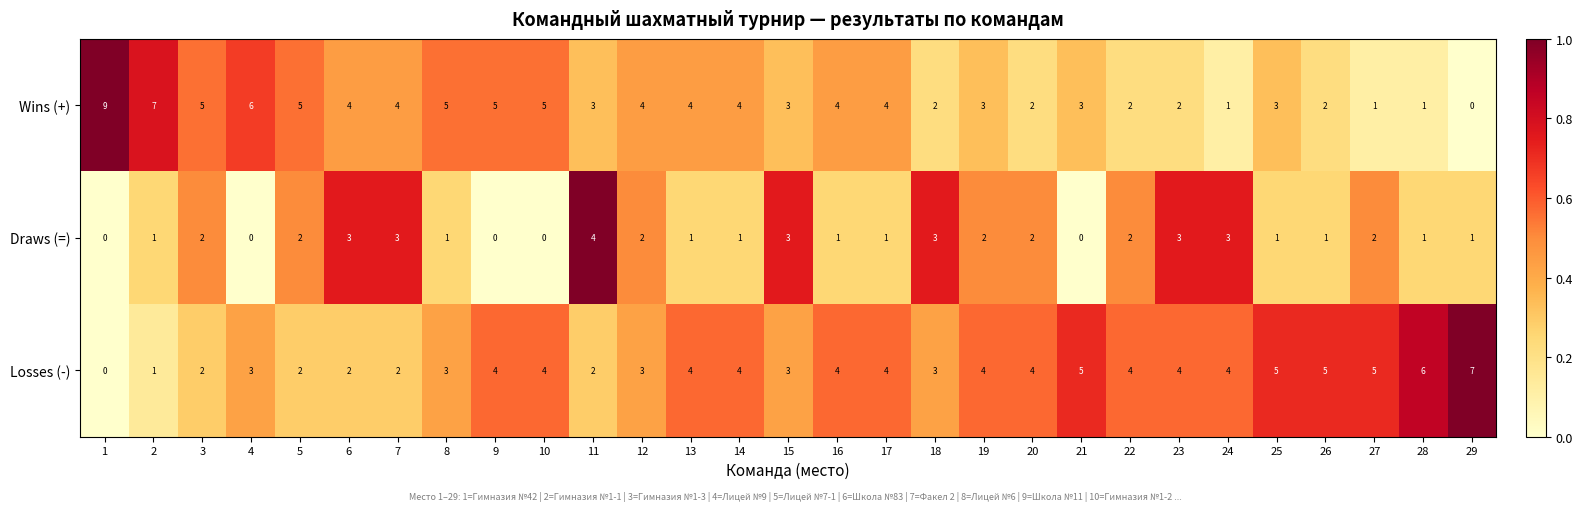

Rank the series at 12 from lowest to highest value.

Draws (=), Losses (-), Wins (+)